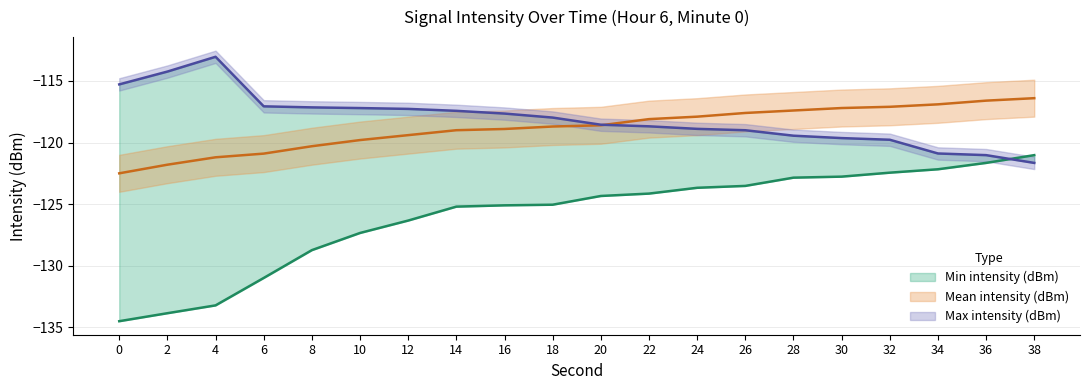

What is the spread (max minus min) of values at 32?

5.3